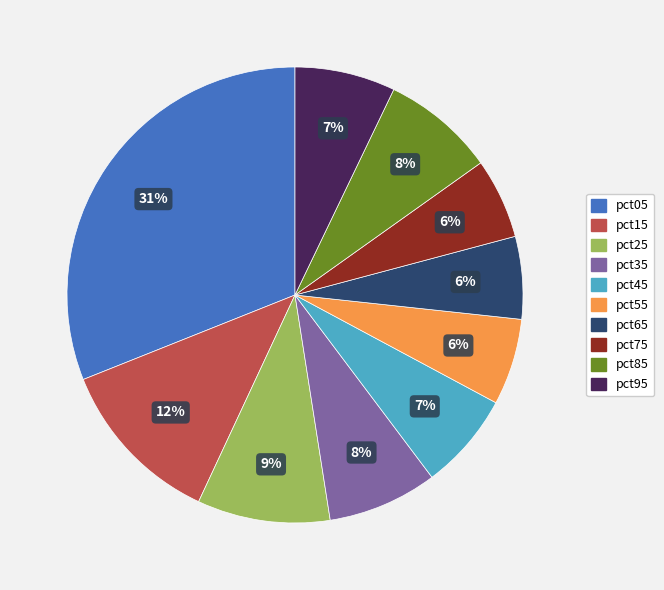

Which has a higher value, pct15 or pct75?

pct15